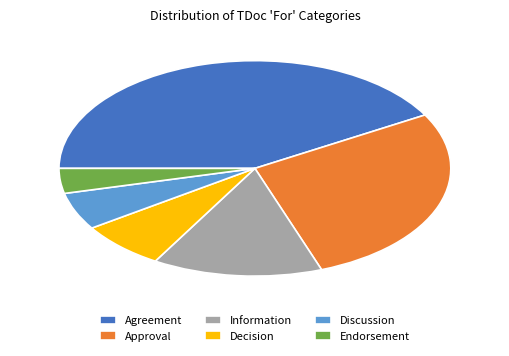

Is the sum of Information and Discussion greater than half?

No